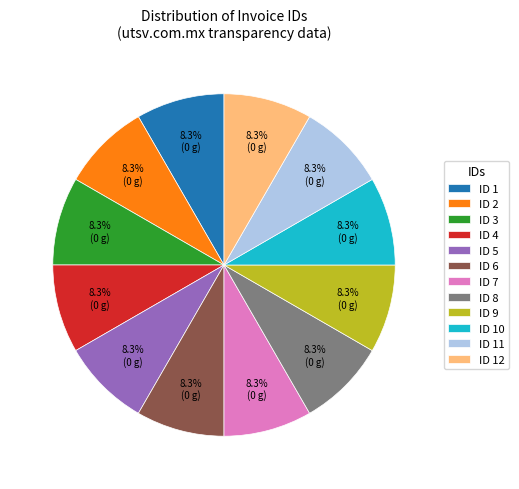

What is the ratio of the value at ID 10 to the value at ID 5?

1.0